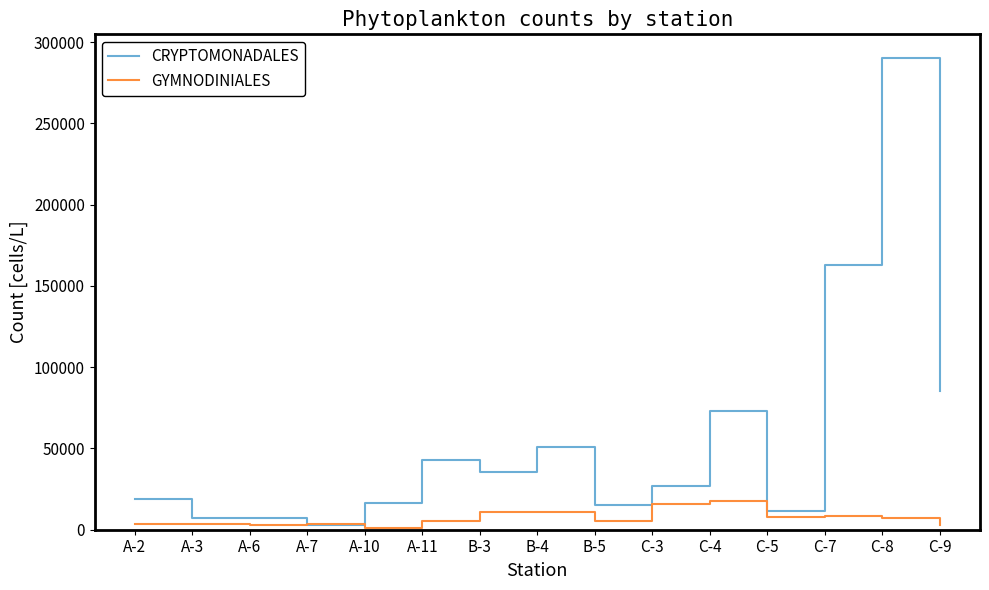

The value of CRYPTOMONADALES at A-2 is 19000. True or false?

True